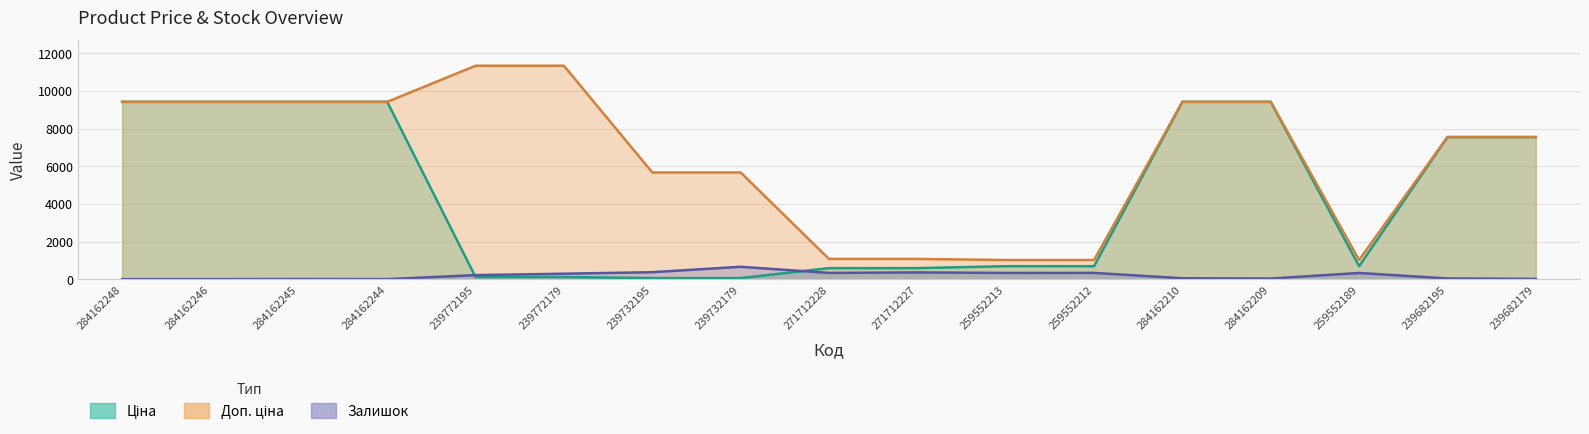

Is it true that Залишок equals 185.2 at 259552212?

False